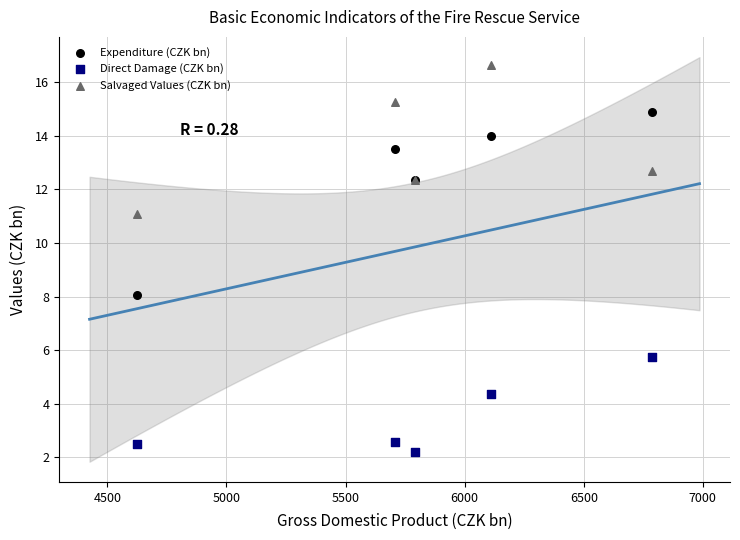

Across all series, what Y value is closest to 9?

8.0